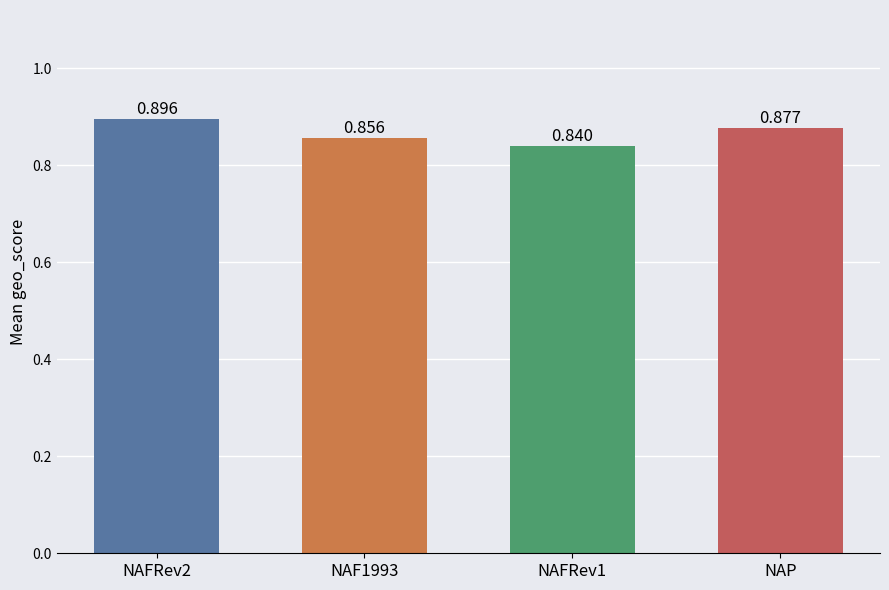

What is the sum of all values?

3.5